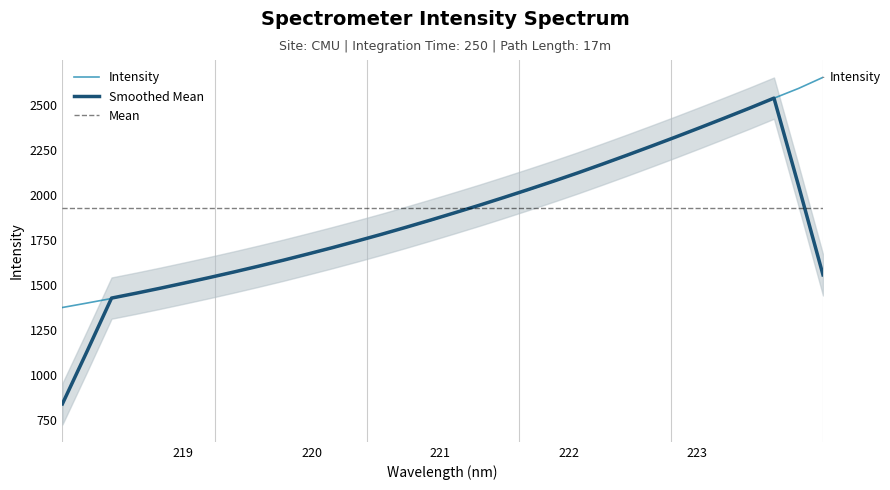

List the labels in order of value, largest first.

223.9802, 223.7895, 223.5987, 223.408, 223.2172, 223.0264, 222.8355, 222.6447, 222.4538, 222.263, 222.0721, 221.8812, 221.6902, 221.4993, 221.3083, 221.1174, 220.9264, 220.7354, 220.5444, 220.3533, 220.1623, 219.9712, 219.7801, 219.589, 219.3979, 219.2067, 219.0156, 218.8244, 218.6332, 218.442, 218.2508, 218.0596